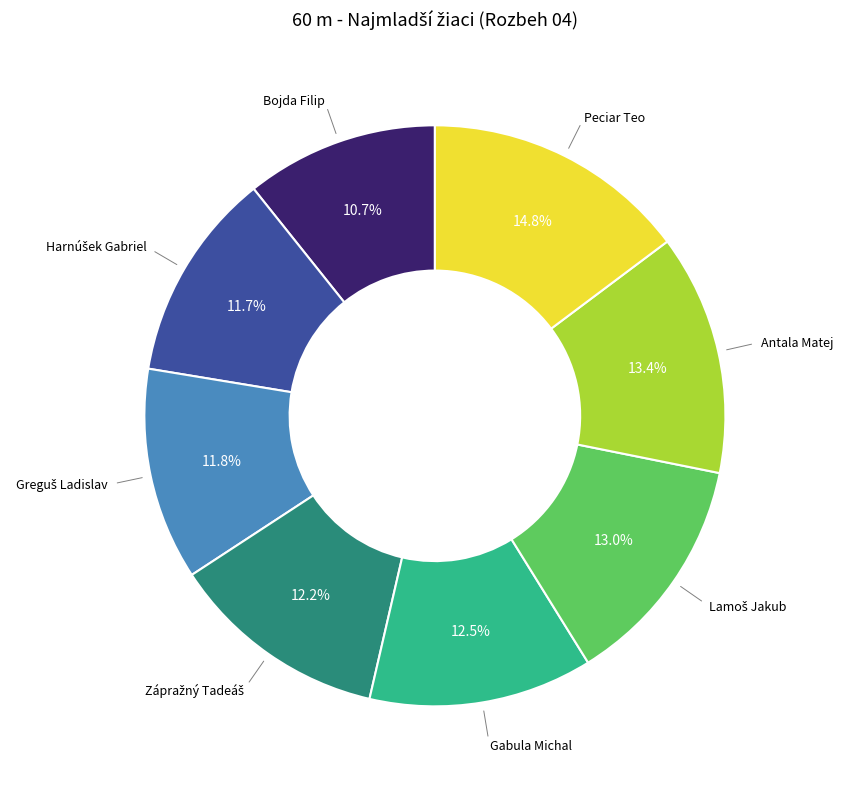

Is there any slice that represents more than half of the pie?

No